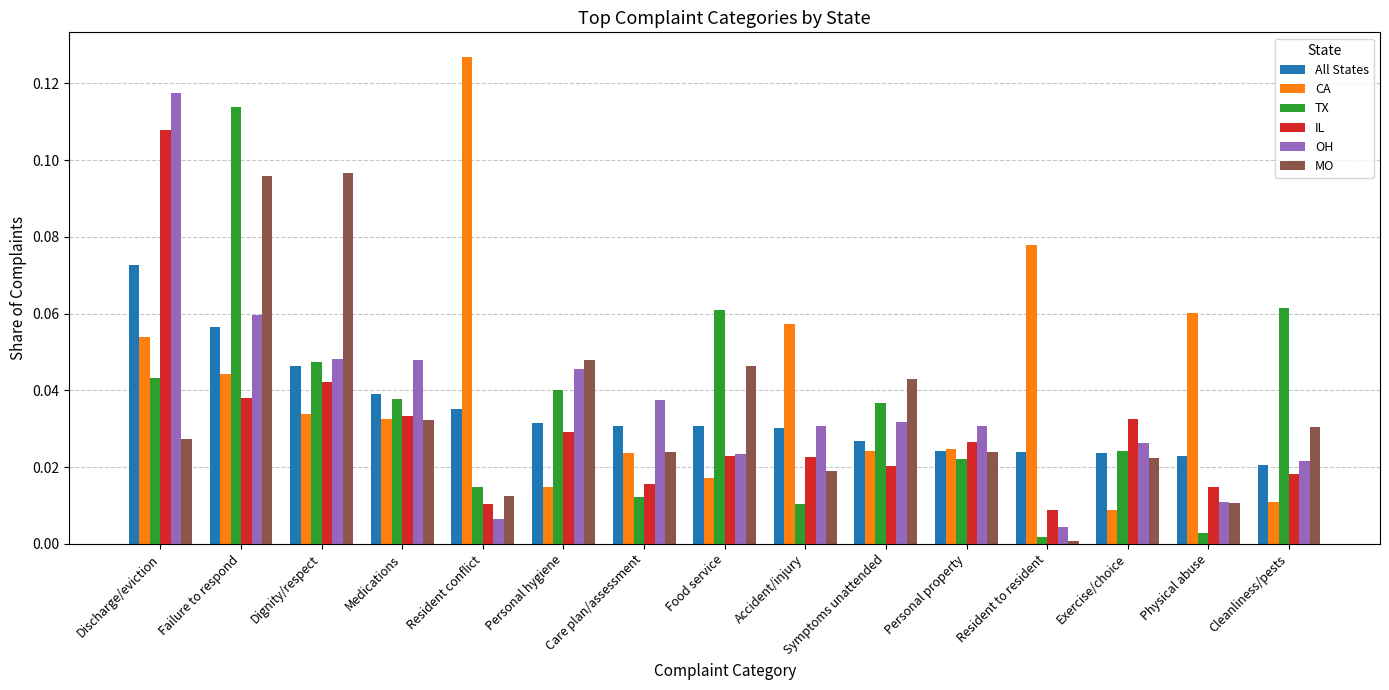

Which series changed the most between Dignity/respect and Food service?

MO